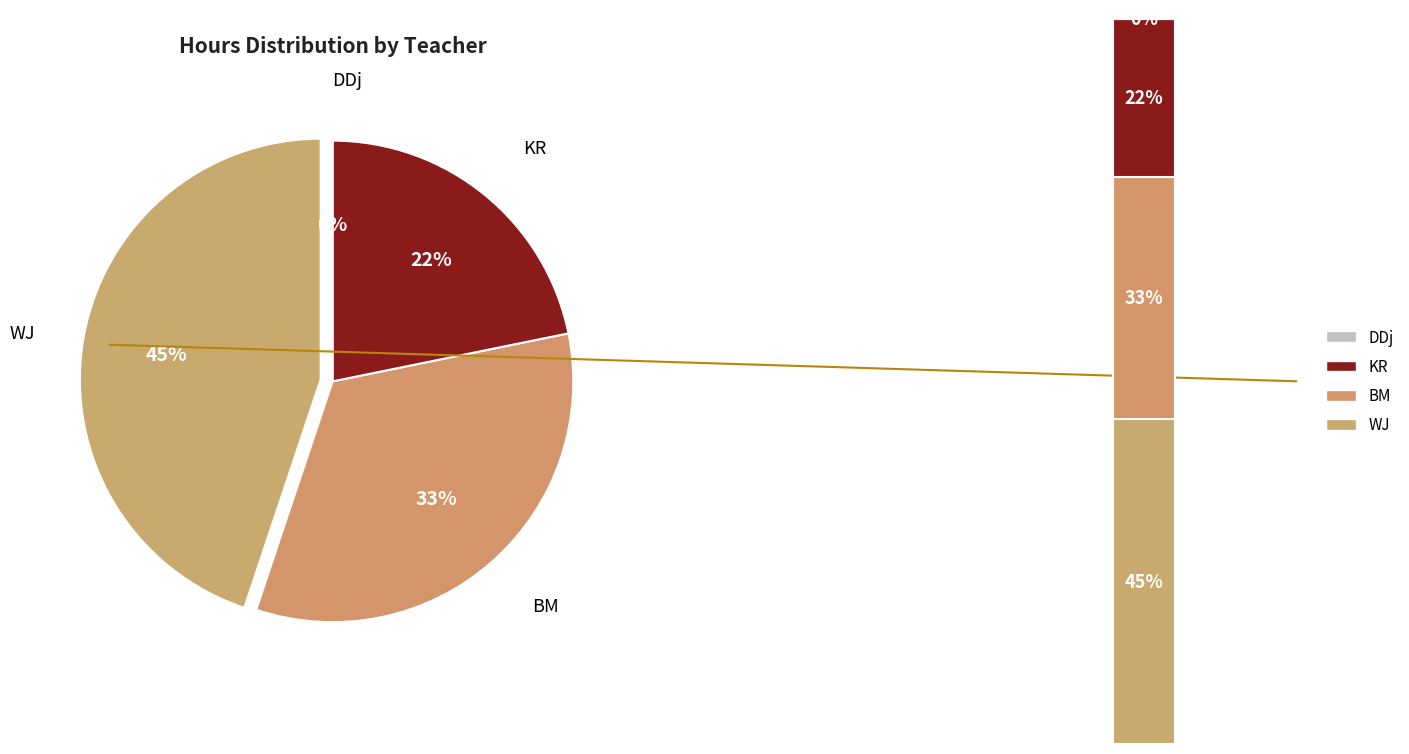

Which category has the smallest portion of the pie?

DDj